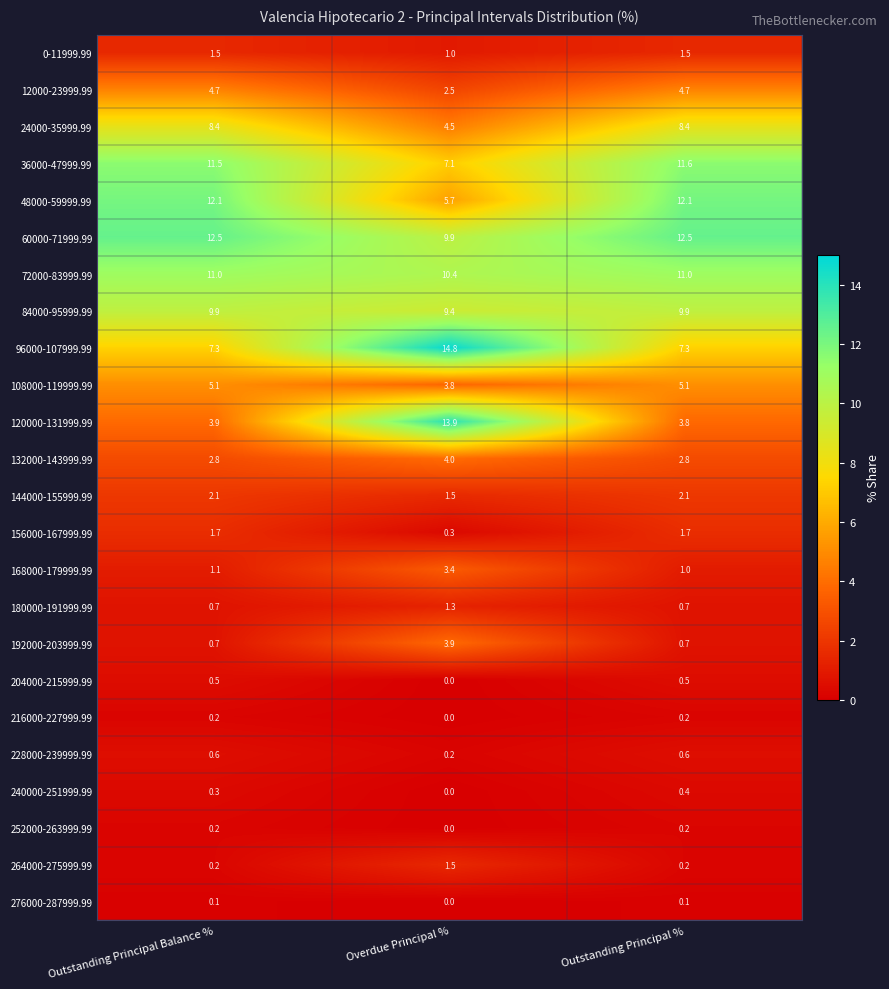

At how many categories does at least one series exceed 3?

3